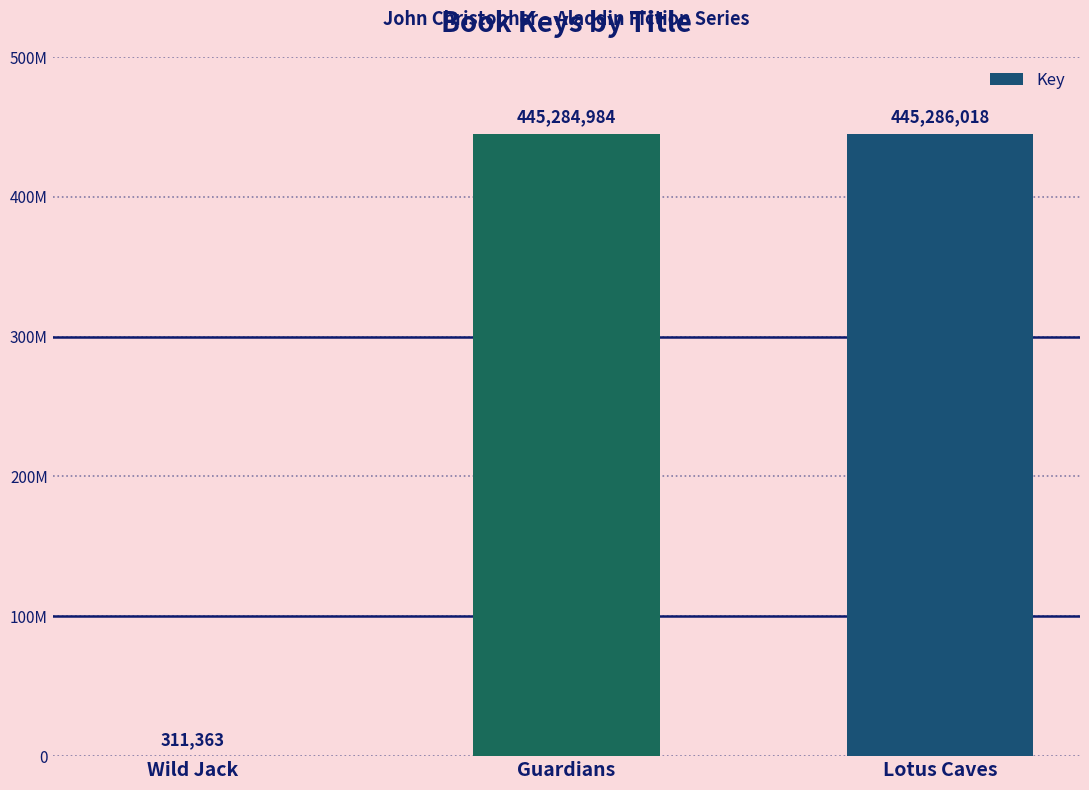

Approximately how many times larger is the value at Lotus Caves compared to Guardians?

1.0